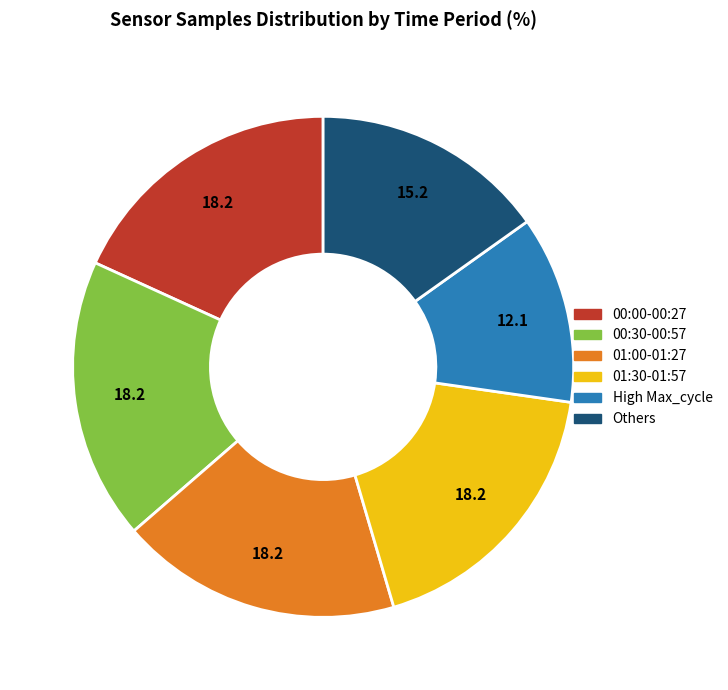

How many segments does this pie chart have?

6